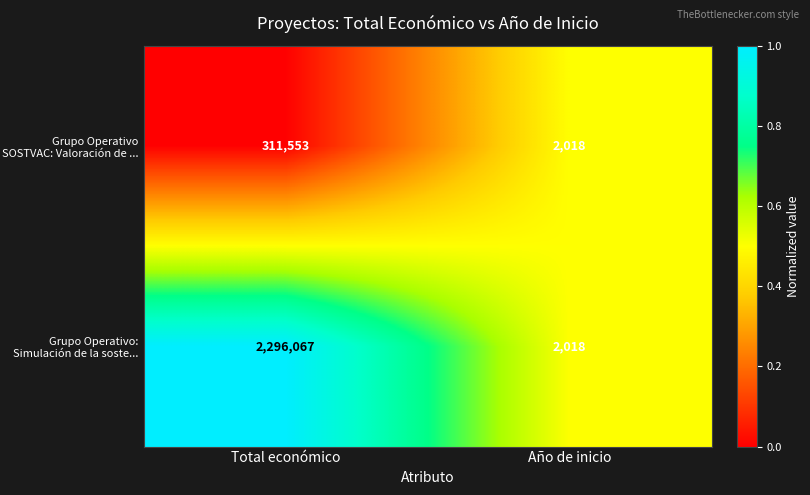

List the labels in order of Grupo Operativo SOSTVAC: Valoración de ... value, smallest first.

Año de inicio, Total económico